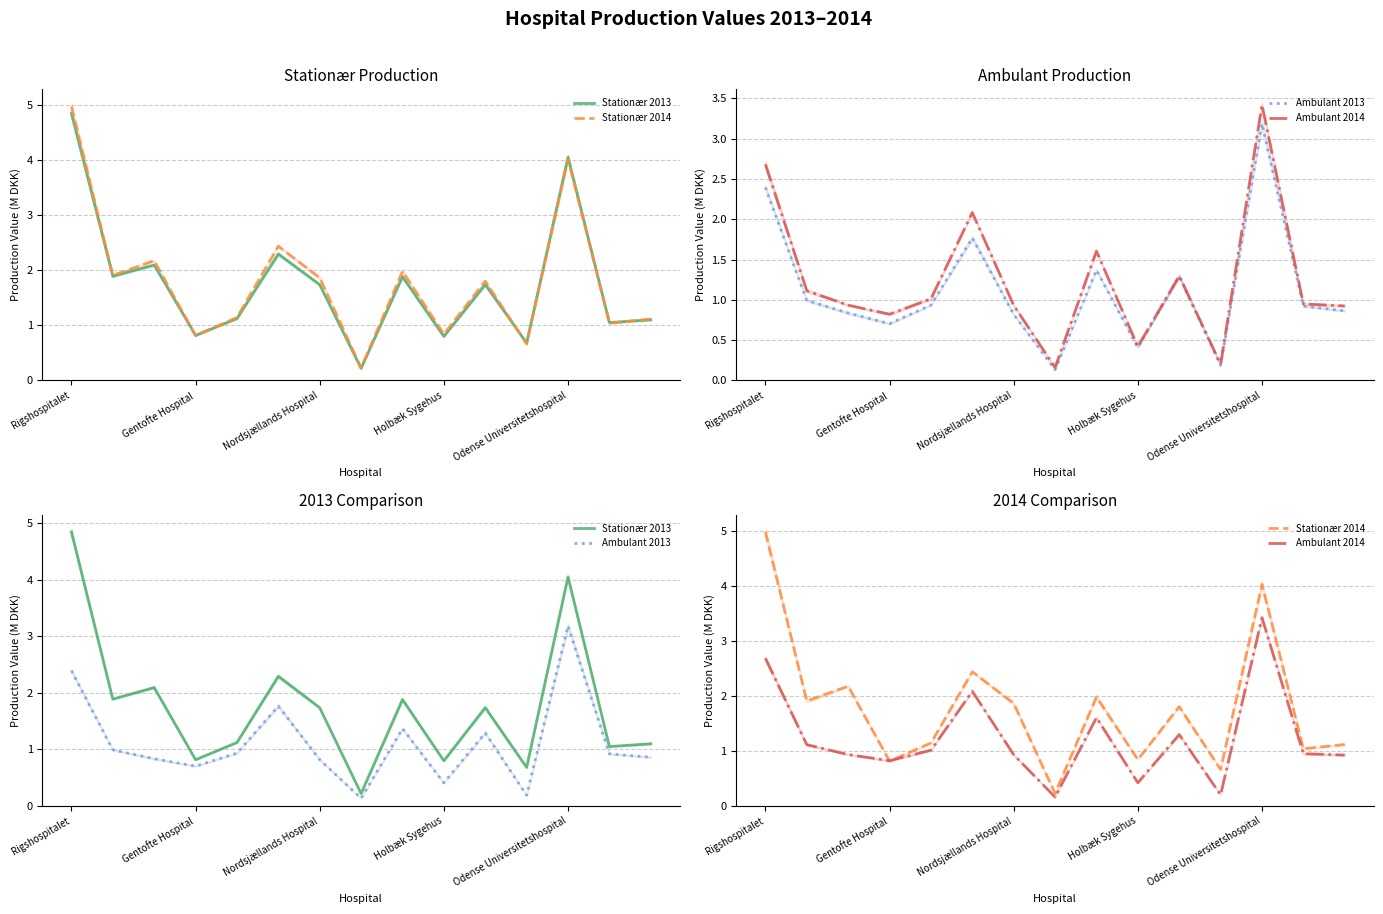

At how many categories does at least one series exceed 0?

15